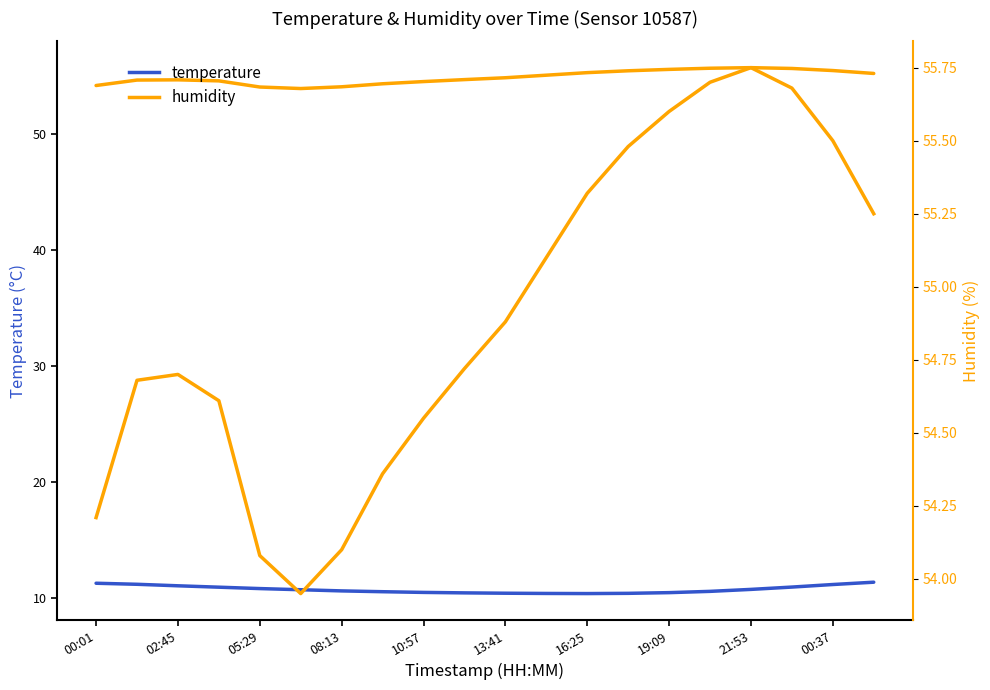

The temperature series shows 18.3 at 13. True or false?

False